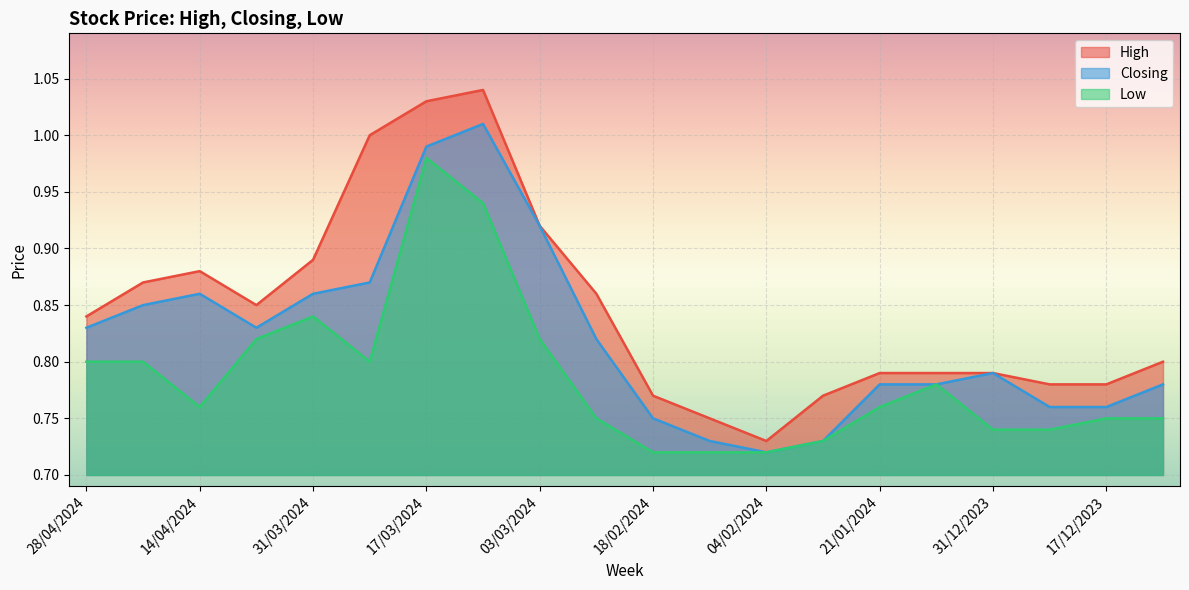

How many categories are shown in the chart?

20